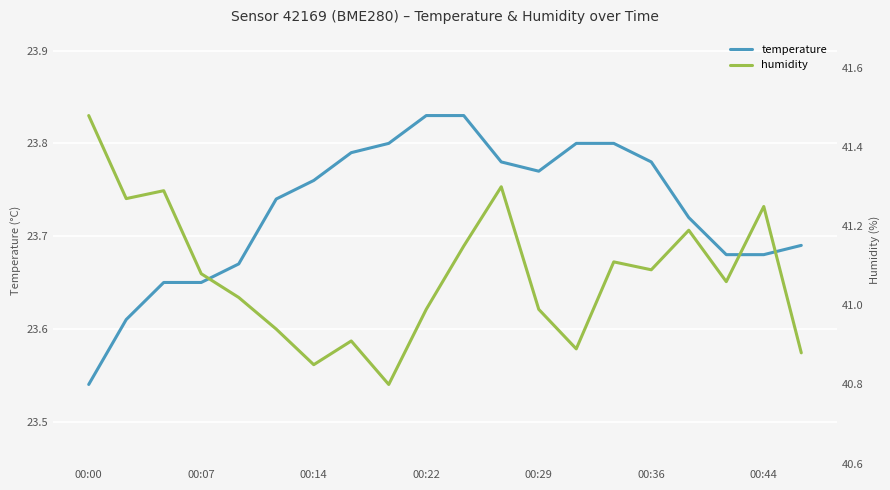

True or false: temperature has a value of 36.5 at 00:00.

False